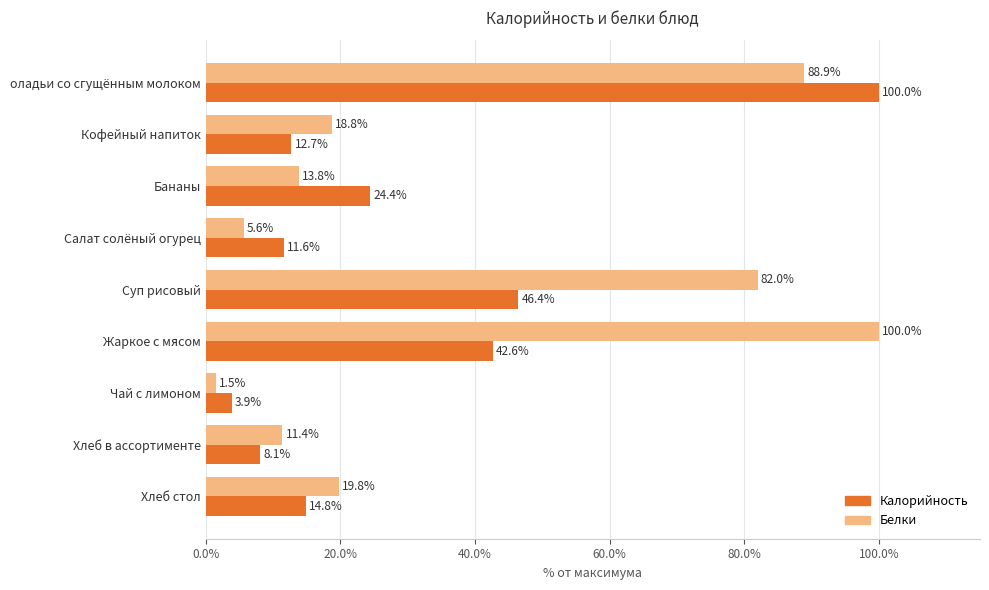

Rank the categories by Белки value from highest to lowest.

Жаркое с мясом, оладьи со сгущённым молоком, Суп рисовый, Хлеб стол, Кофейный напиток, Бананы, Хлеб в ассортименте, Салат солёный огурец, Чай с лимоном